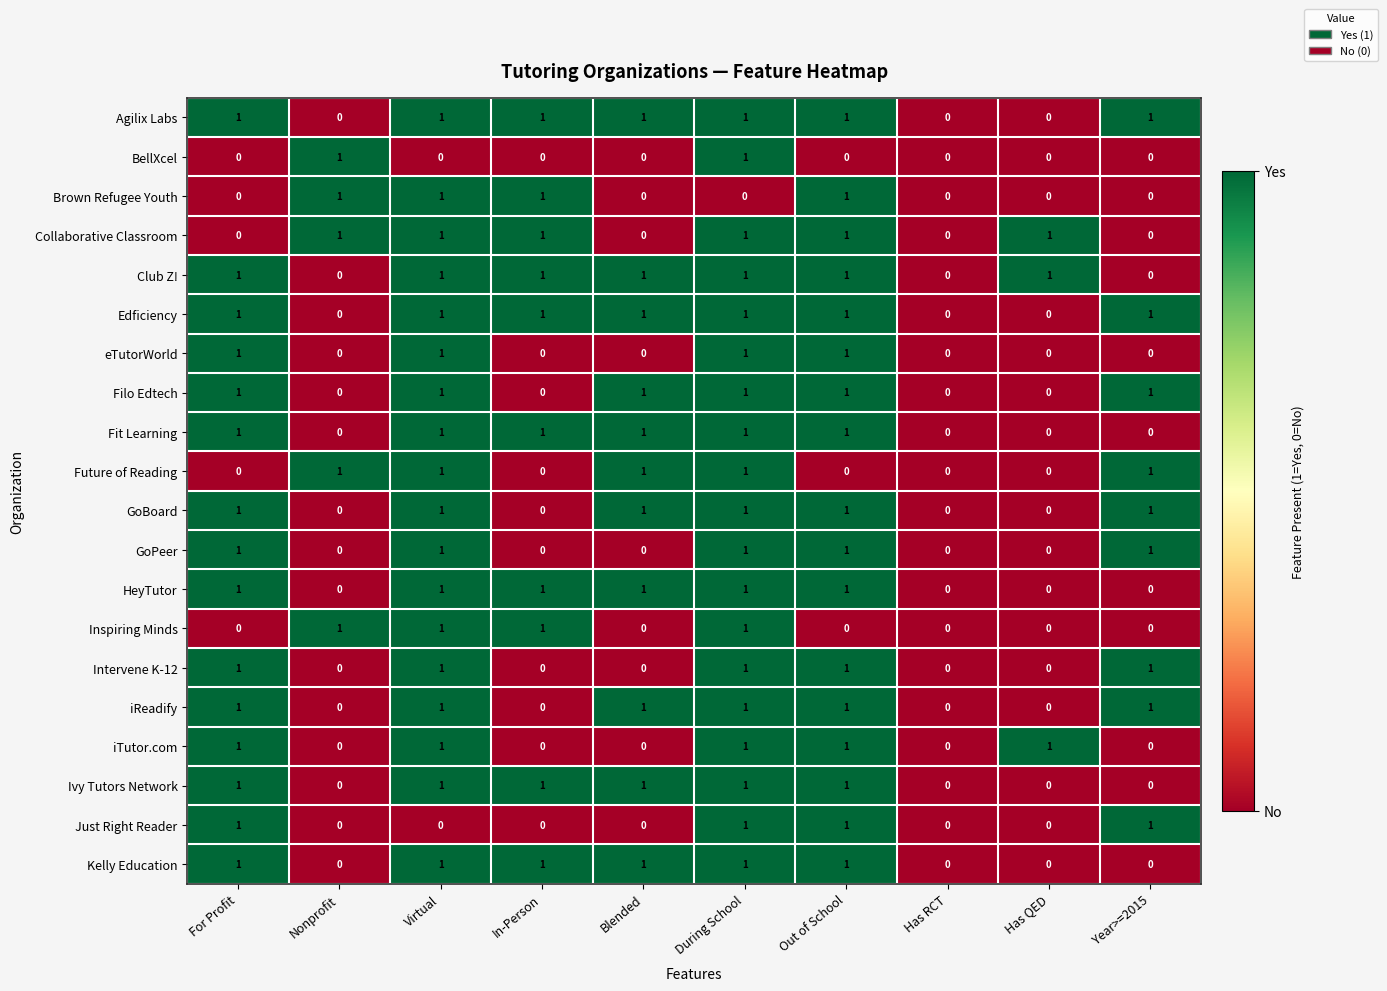

At which category is the sum across all series the highest?

During School